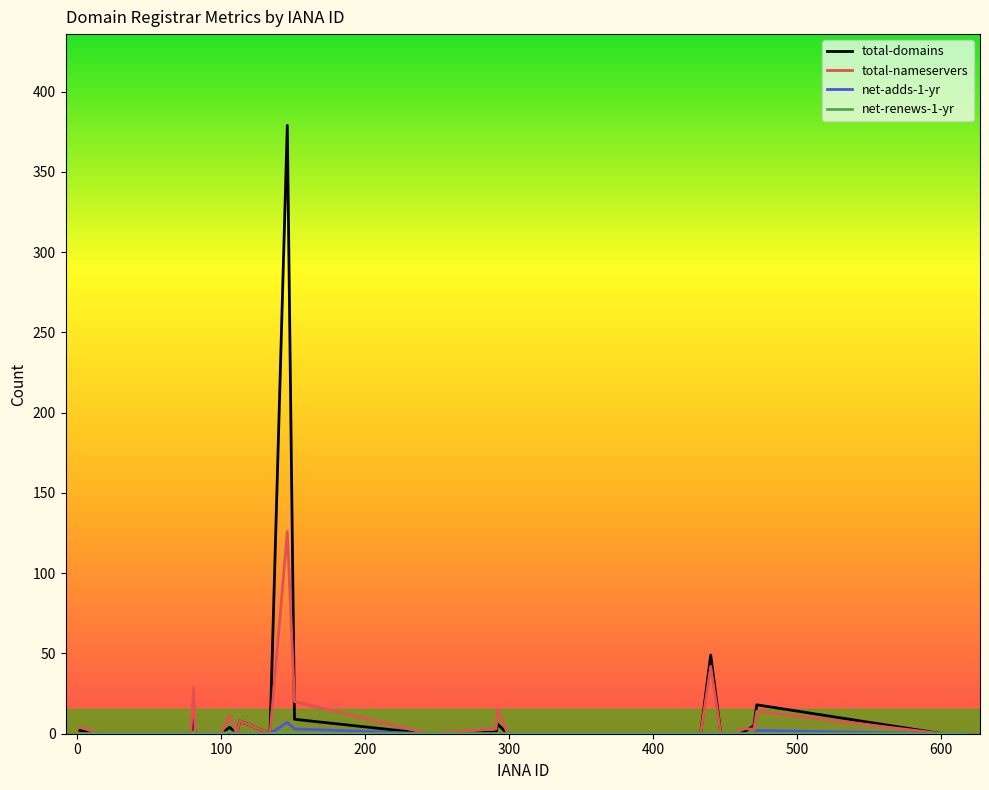

Which series has the largest range (max minus min)?

total-domains